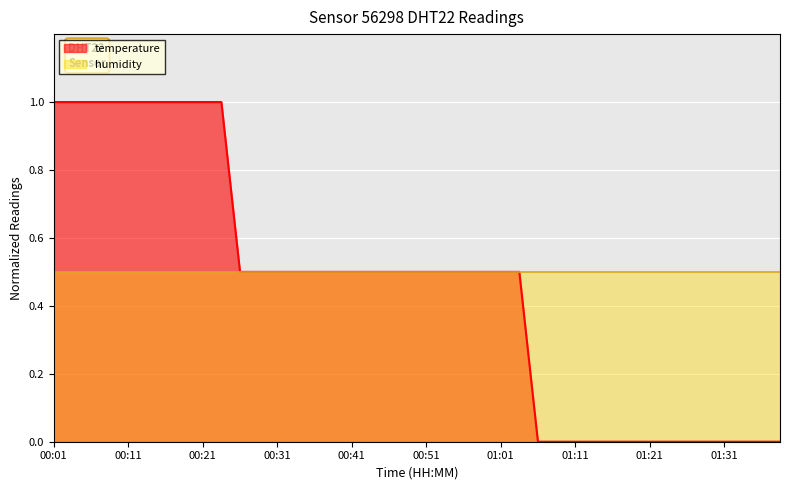

How many lines are shown in the chart?

2